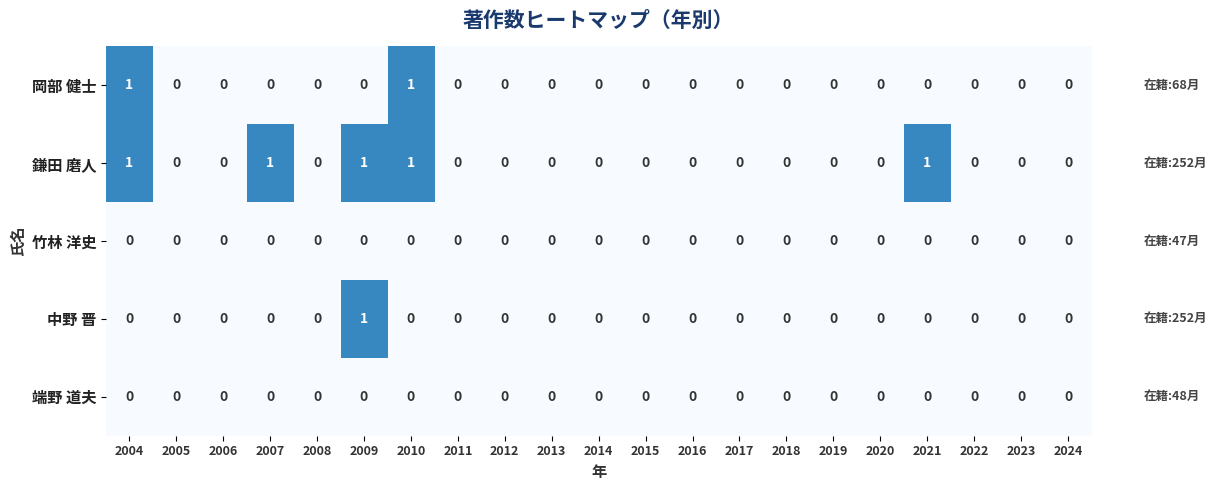

At which label does 中野 晋 reach its peak?

2009